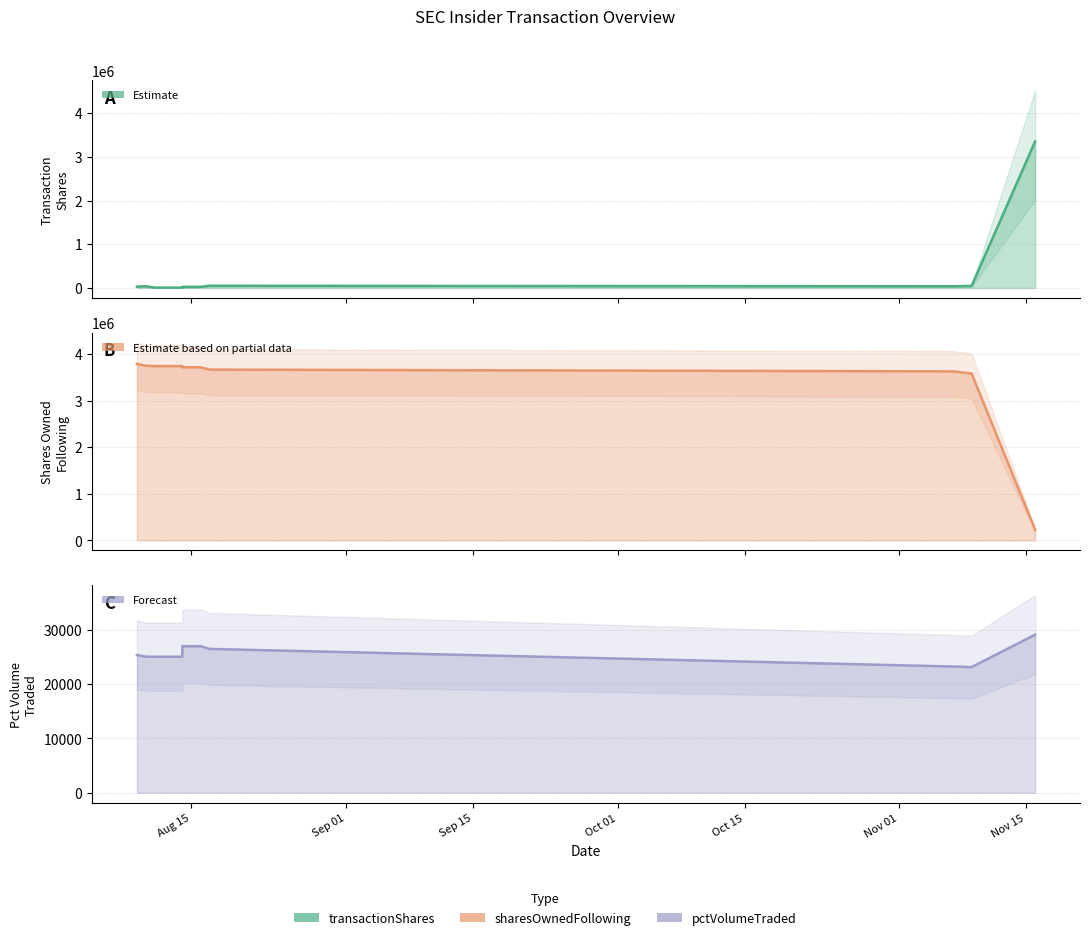

Which series has the widest spread of values?

sharesOwnedFollowingTransaction